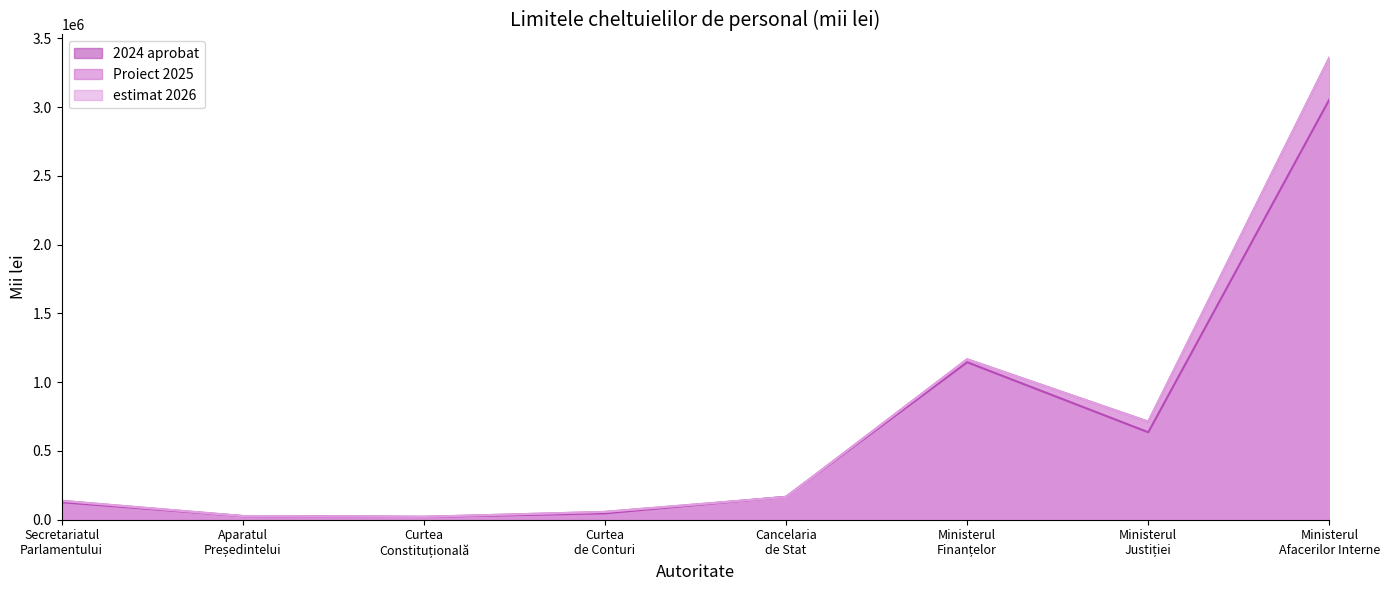

How many distinct data groups are displayed?

3